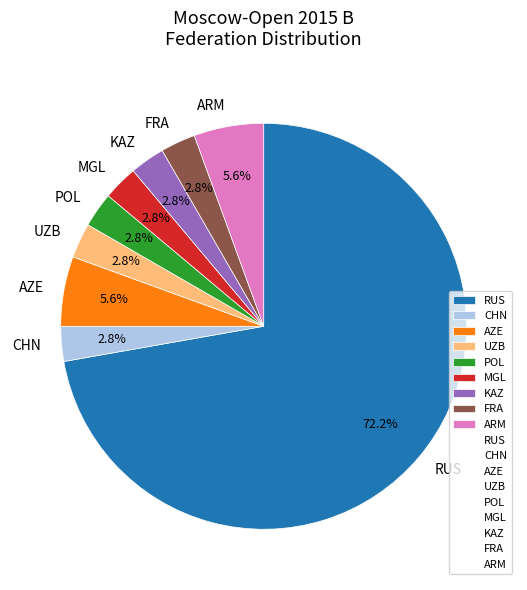

What is the ratio of the value at KAZ to the value at MGL?

1.0